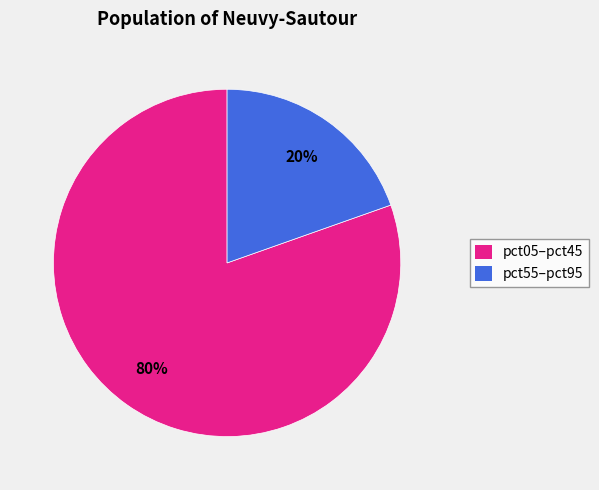

Between pct05–pct45 and pct55–pct95, which is larger?

pct05–pct45